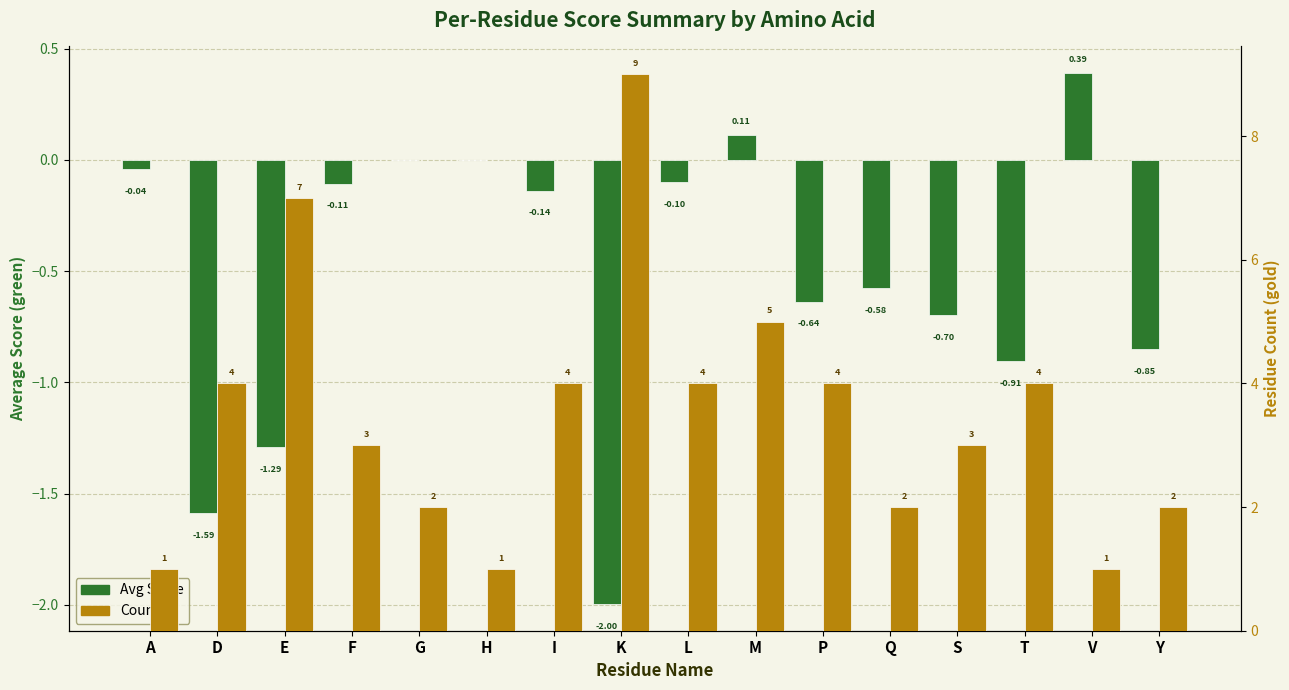

Where is Avg Score nearest to the value 0?

G